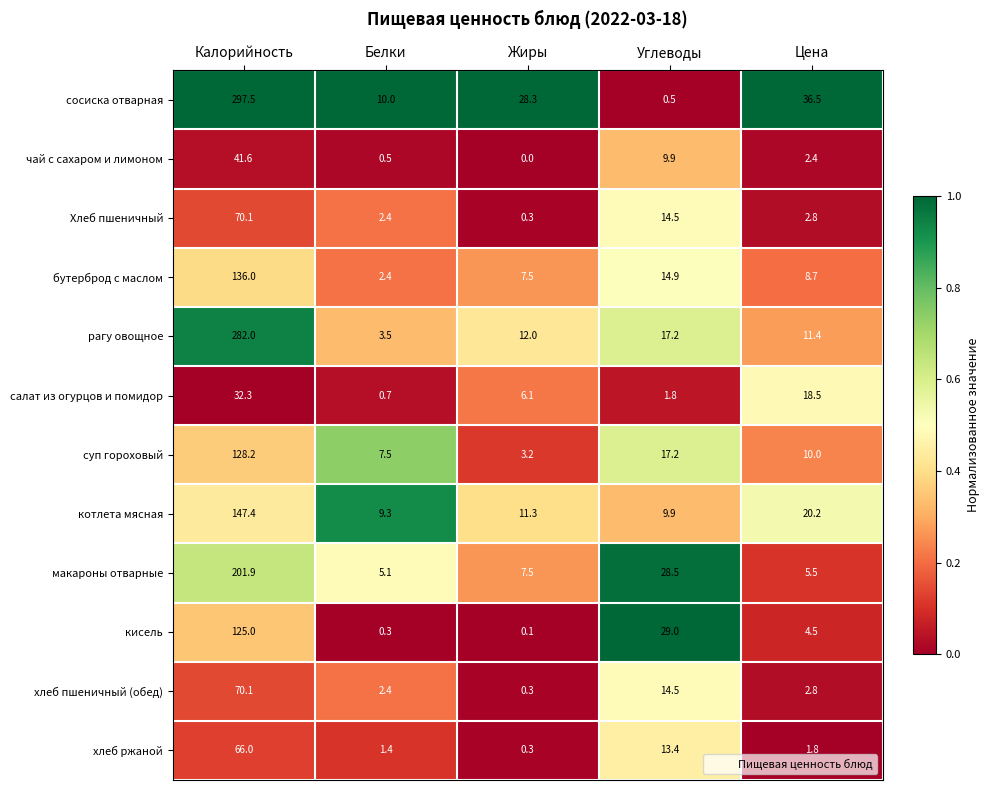

True or false: суп гороховый has a value of 2.4 at Белки.

False